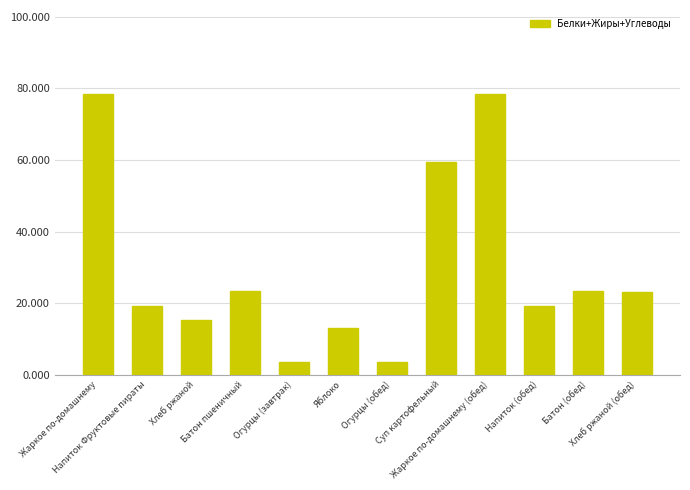

What is the minimum value shown in the chart?

3.5